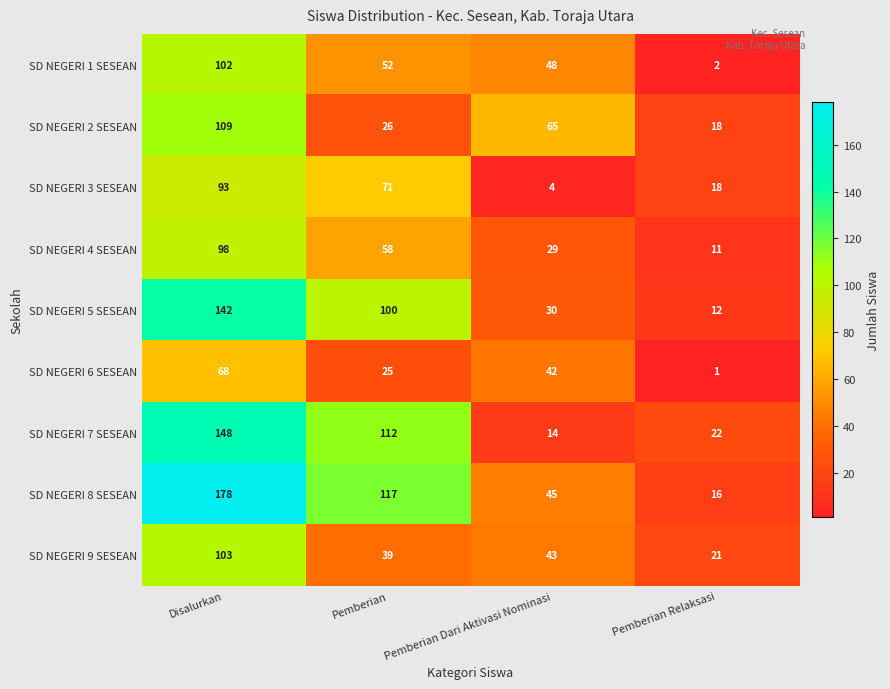

Which series has the widest spread of values?

SD NEGERI 8 SESEAN